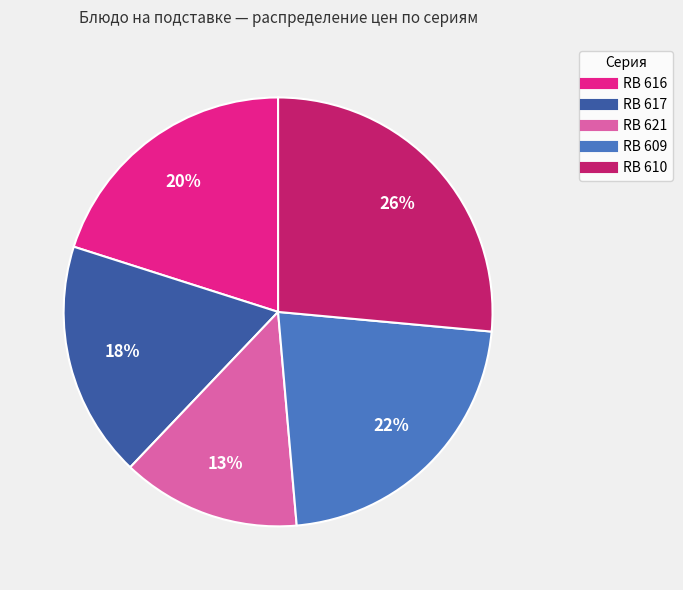

Is there any slice that represents more than half of the pie?

No